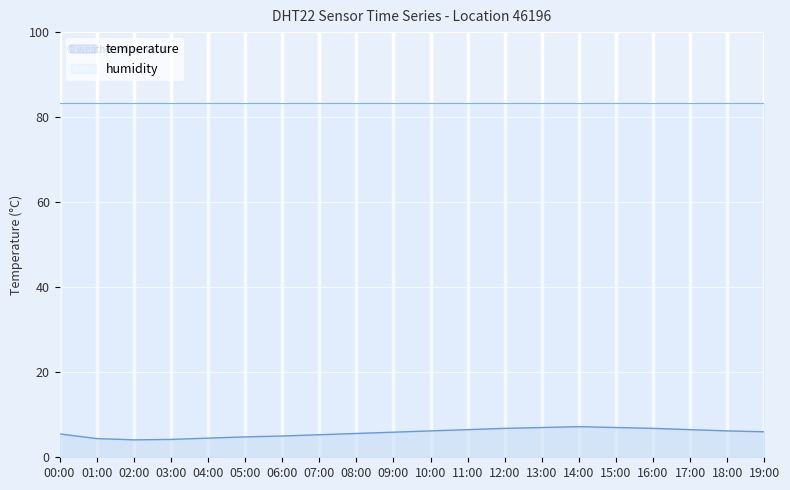

Reading left to right, extract all data points from this chart.

5.5	4.4	4.1	4.2	4.5	4.8	5.0	5.3	5.6	5.9	6.2	6.5	6.8	7.0	7.2	7.0	6.8	6.5	6.2	6.0